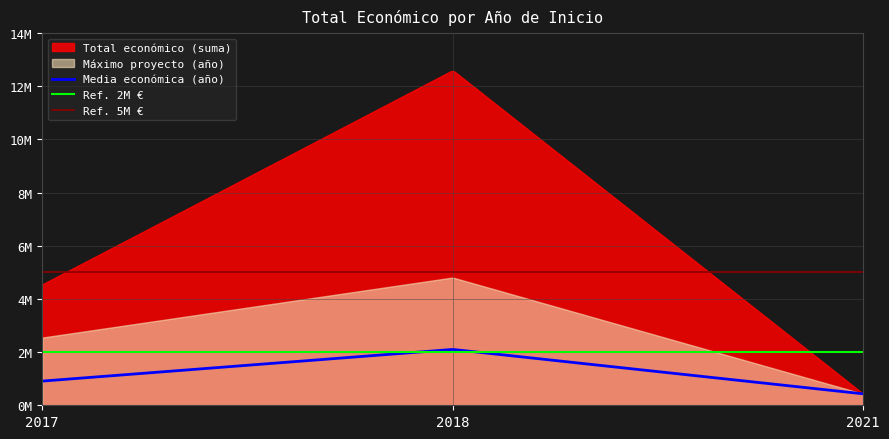

At which label does year_index reach its minimum?

2017